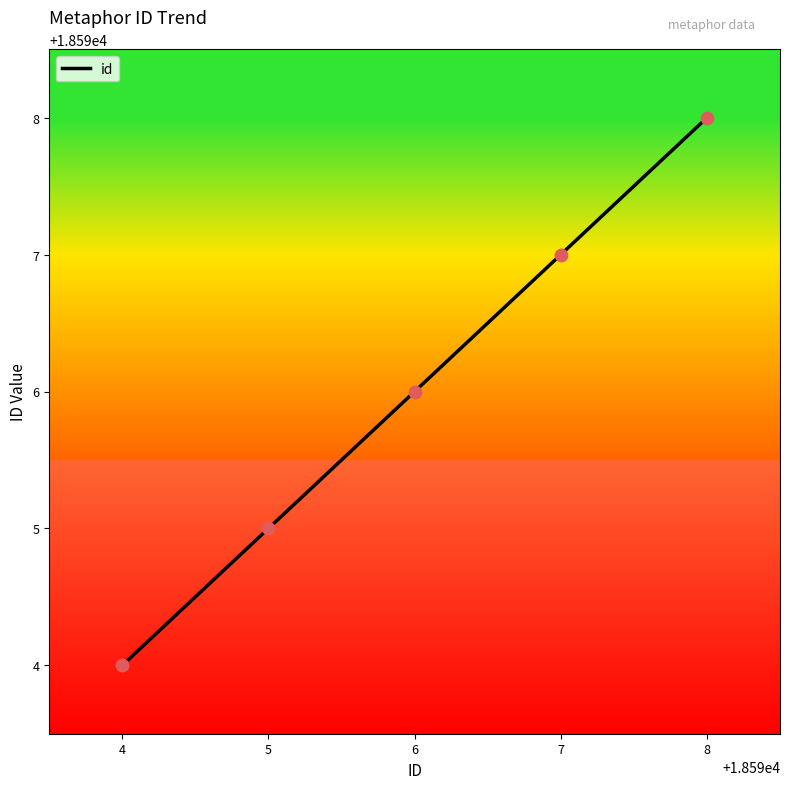

Between 5 and 6, which is larger?

6